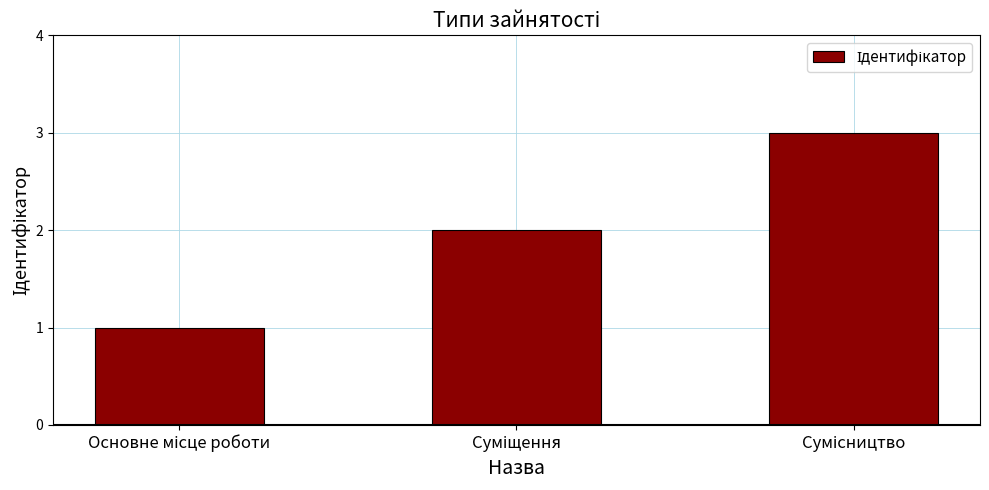

What is the maximum value shown in the chart?

3